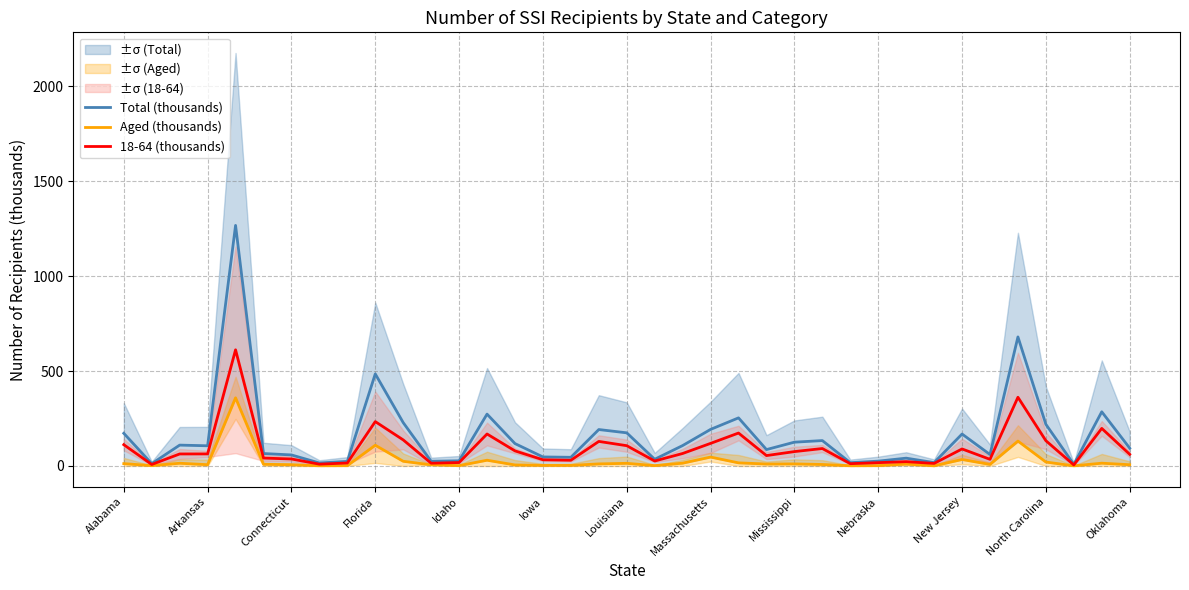

What is the average value of the 18-64 (thousands) series?

93.9